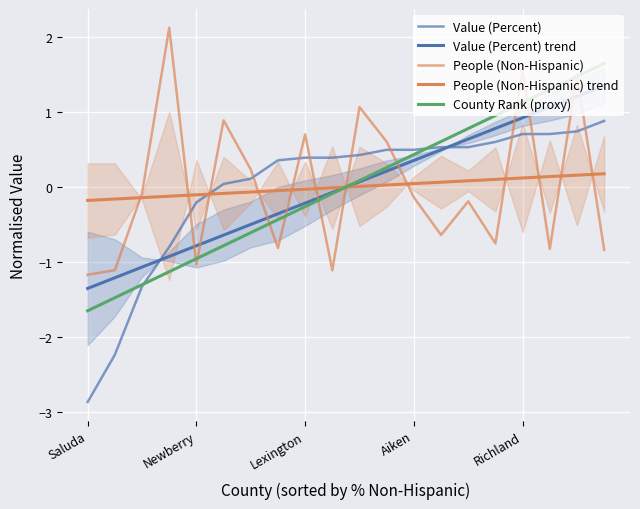

Reading right to left, transcribe all the data shown in this chart.

Value (Percent): 0.9	0.7	0.7	0.7	0.6	0.5	0.5	0.5	0.5	0.4	0.4	0.4	0.4	0.1	0.0	-0.2	-0.8	-1.3	-2.2	-2.9
Value (Percent) trend: 1.4	1.2	1.1	0.9	0.8	0.6	0.5	0.4	0.2	0.1	-0.1	-0.2	-0.4	-0.5	-0.6	-0.8	-0.9	-1.1	-1.2	-1.4
People (Non-Hispanic): -0.8	1.5	-0.8	1.6	-0.8	-0.2	-0.6	-0.1	0.6	1.1	-1.1	0.7	-0.8	0.2	0.9	-1.0	2.1	-0.1	-1.1	-1.2
People (Non-Hispanic) trend: 0.2	0.2	0.1	0.1	0.1	0.1	0.1	0.0	0.0	0.0	-0.0	-0.0	-0.0	-0.1	-0.1	-0.1	-0.1	-0.1	-0.2	-0.2
County Rank (proxy): 1.6	1.5	1.3	1.1	1.0	0.8	0.6	0.4	0.3	0.1	-0.1	-0.3	-0.4	-0.6	-0.8	-1.0	-1.1	-1.3	-1.5	-1.6